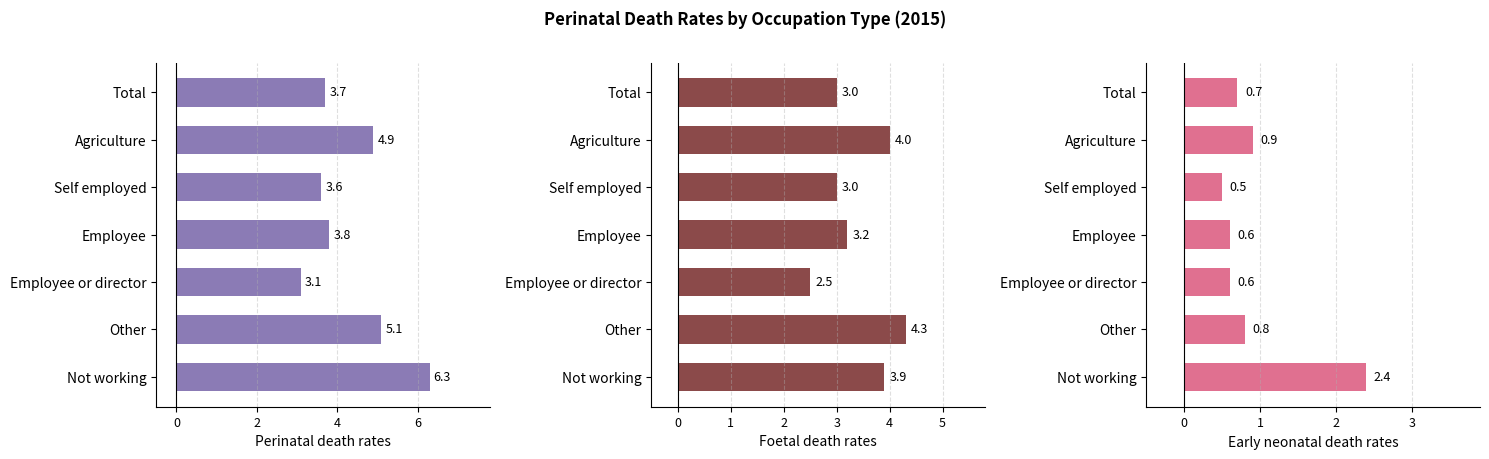

What is the smallest value displayed?

0.5